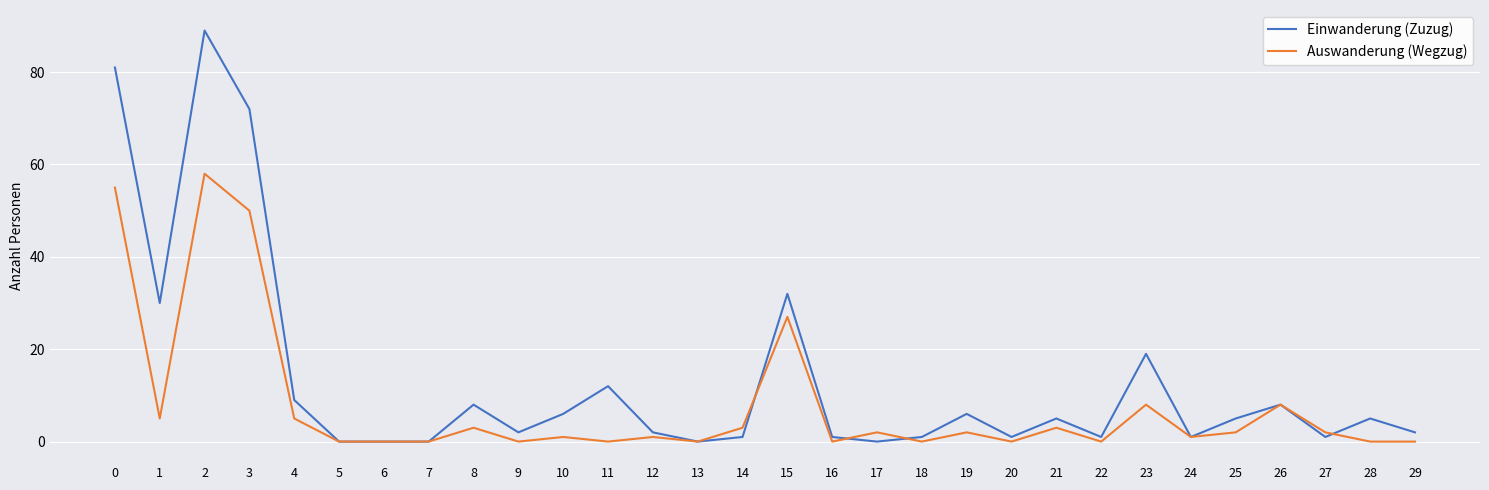

True or false: Einwanderung (Zuzug) and Auswanderung (Wegzug) intersect in this chart.

True